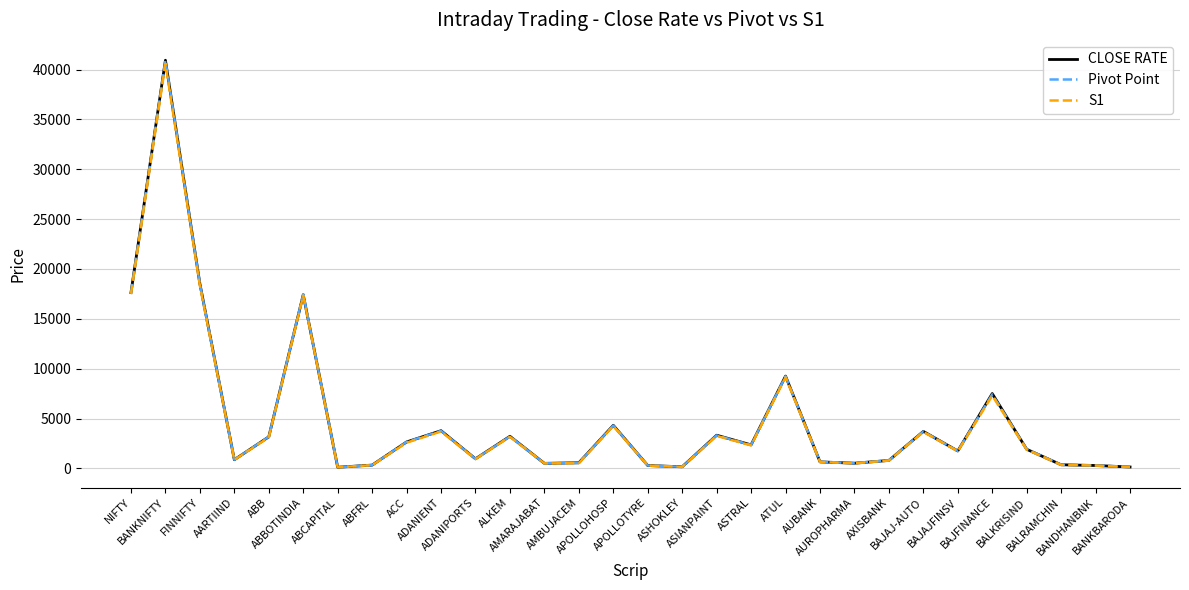

Is this an area chart (filled region under the line)?

No